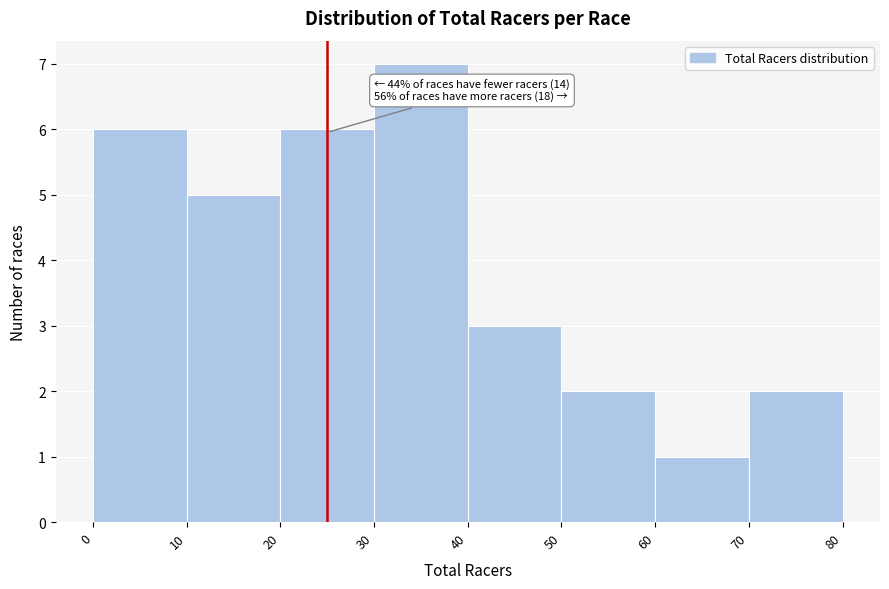

Which range on the x-axis has the tallest bar?

30 to 40